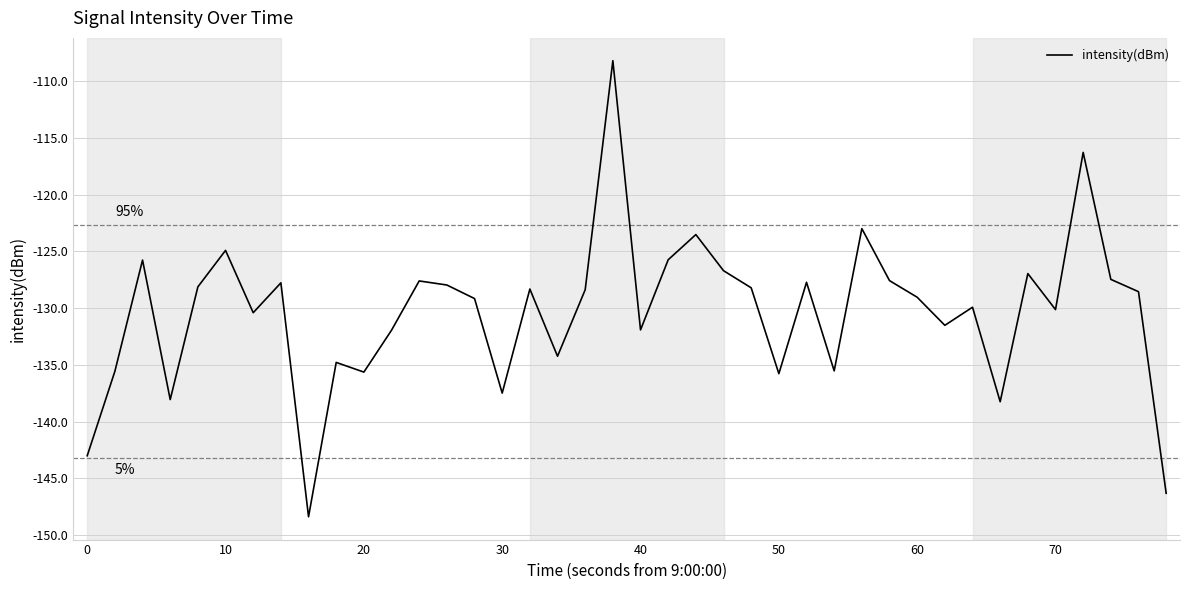

What is the smallest value displayed?

-148.4